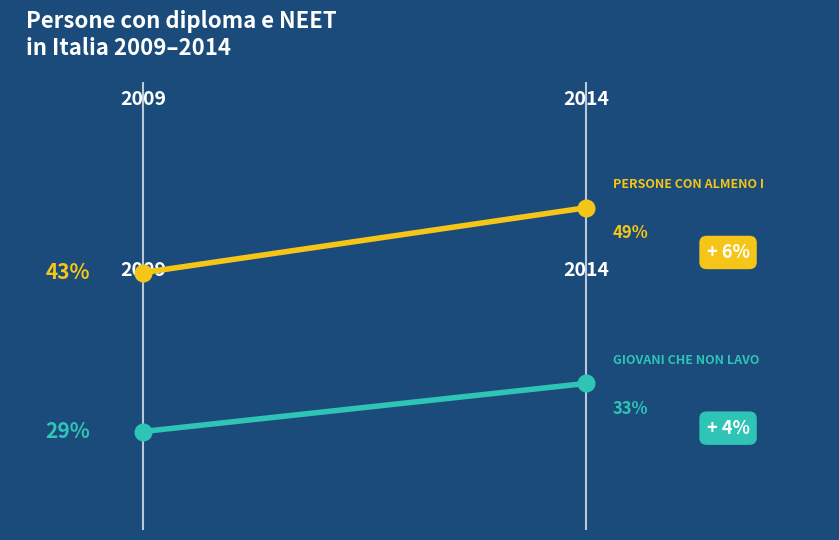

Read the Persone con almeno il diploma (25-64 anni) value at 2009.

43.0